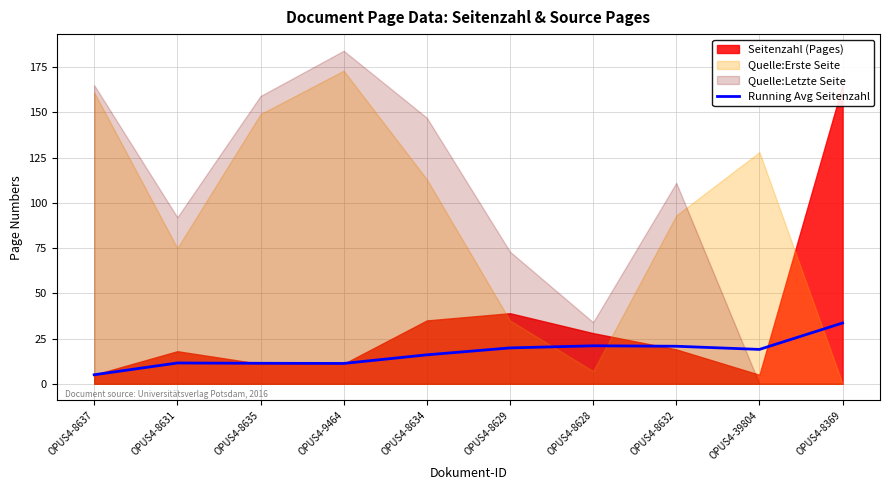

The chart shows a value of 31.6 at OPUS4-39804. True or false?

False